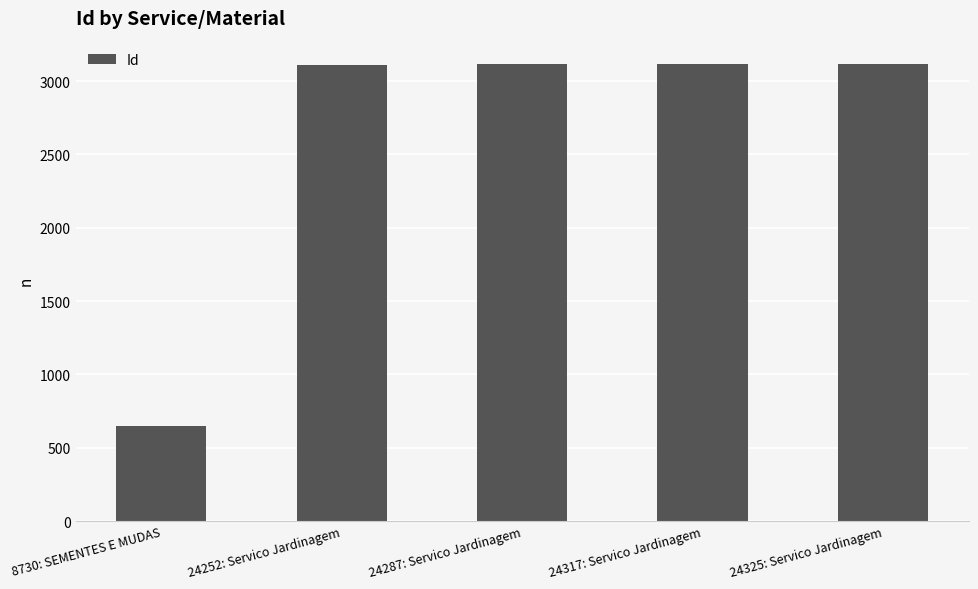

What is the sum of all values?

13113